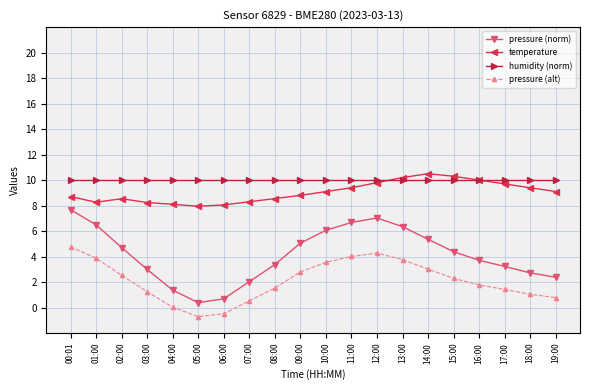

Is the value of temperature at 06:00 greater than the value of humidity (norm) at 03:00?

No